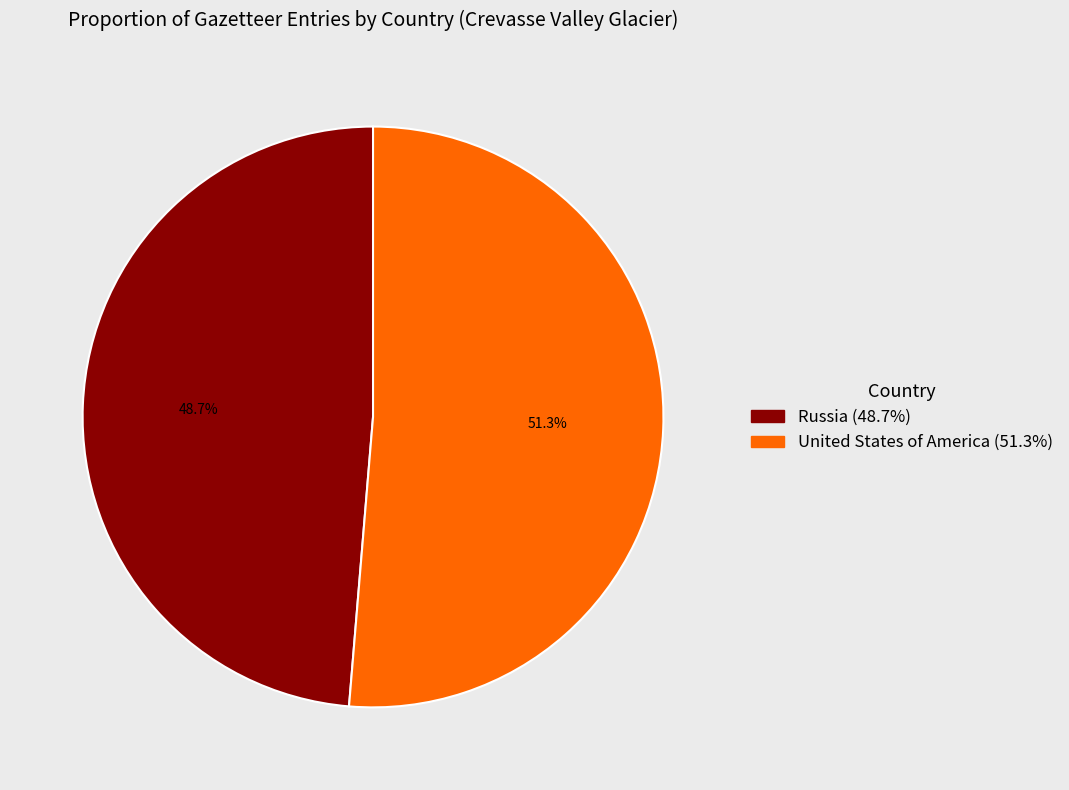

How many segments does this pie chart have?

2